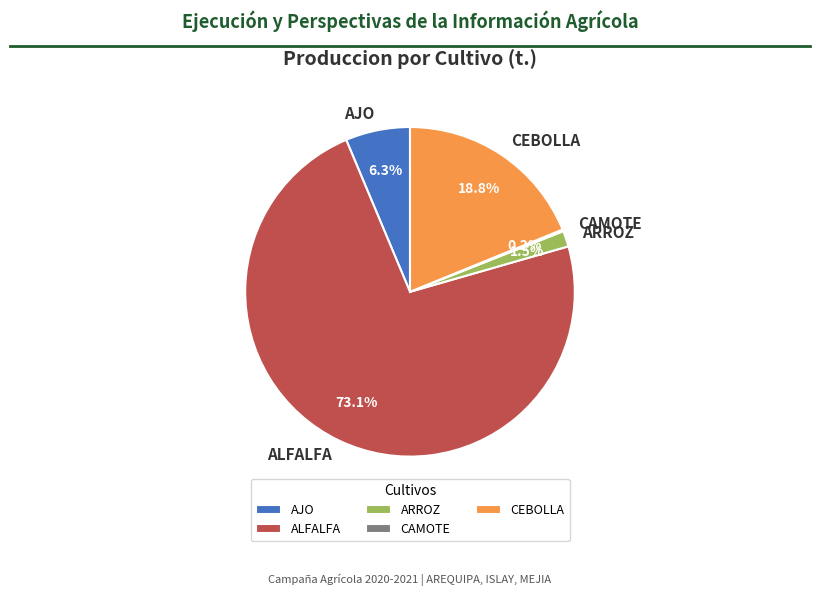

Which category has the biggest portion of the pie?

ALFALFA